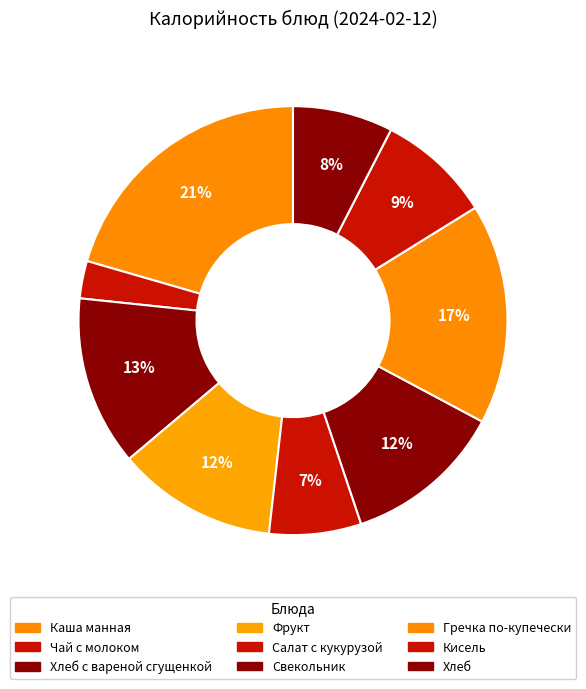

Count the number of slices in the pie.

9